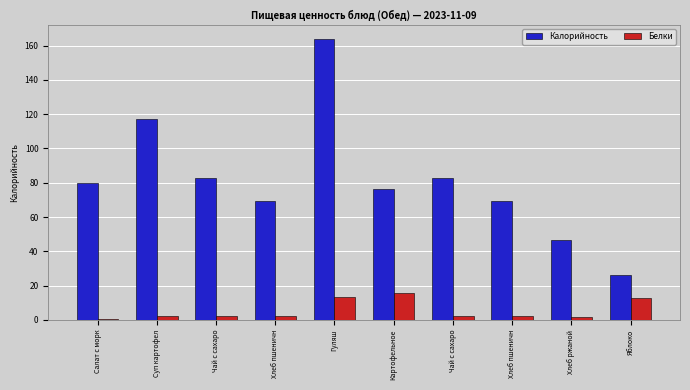

Between Яблоко and Хлеб ржаной, which is larger?

Хлеб ржаной